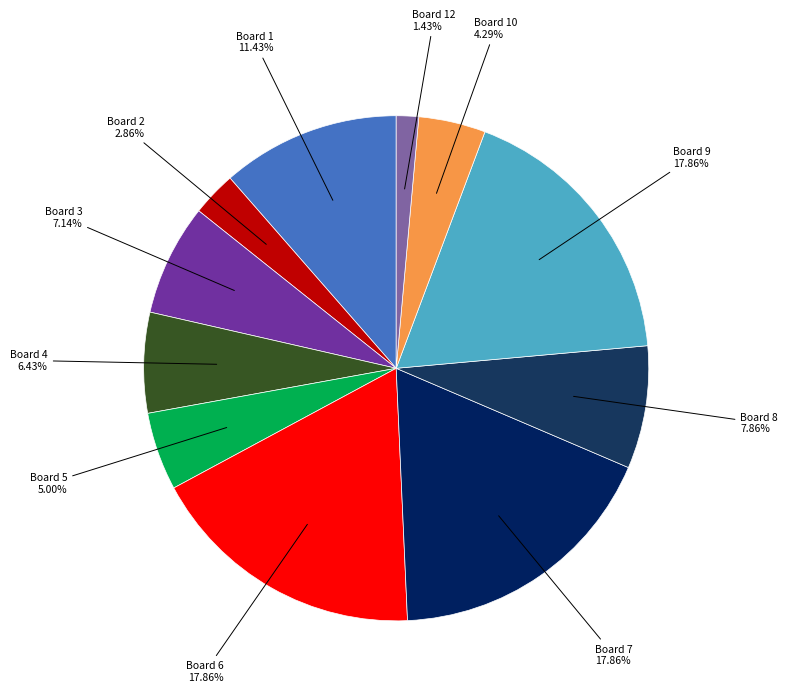

Rank the categories by value from highest to lowest.

6, 7, 9, 1, 8, 3, 4, 5, 10, 2, 12, 11